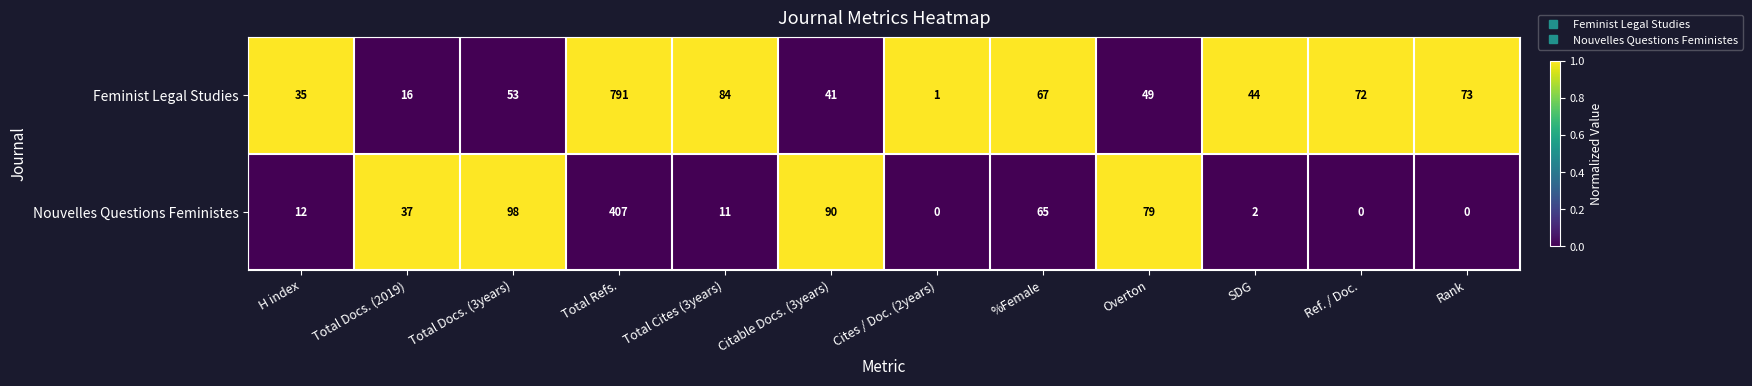

What is the total value across all series at Ref. / Doc.?

72